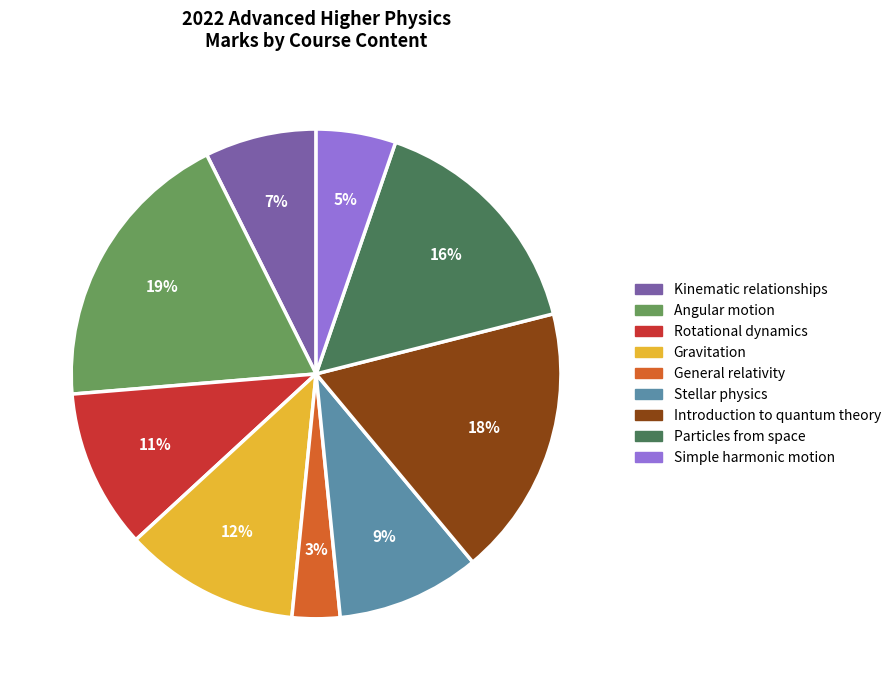

What percentage is the Simple harmonic motion slice, to the nearest percent?

5%